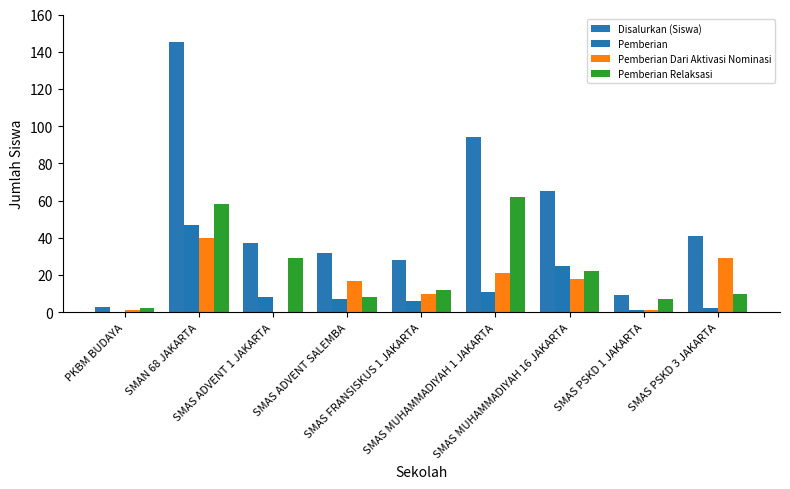

What position from the right is SMAS ADVENT 1 JAKARTA?

7